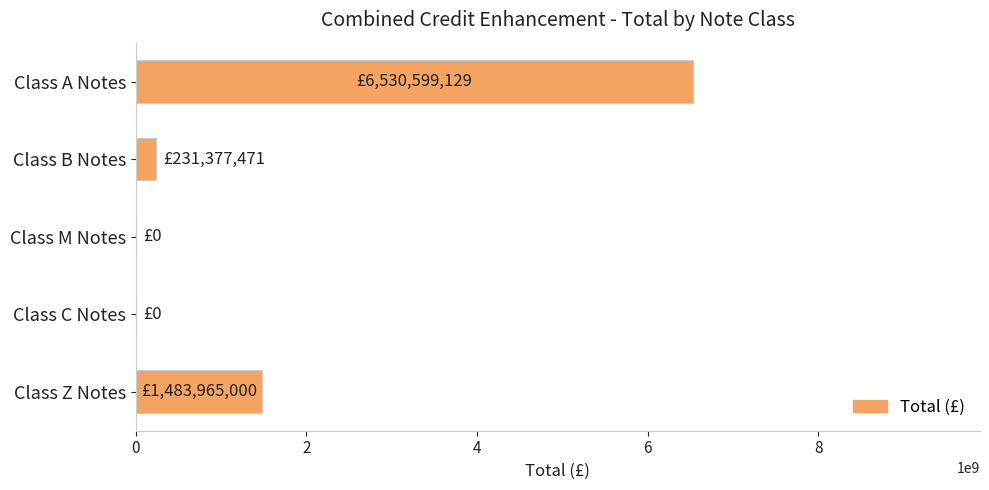

Reading top to bottom, extract all data points from this chart.

Class A Notes=6530599128.6	Class B Notes=231377471.0	Class M Notes=0.0	Class C Notes=0.0	Class Z Notes=1483965000.0